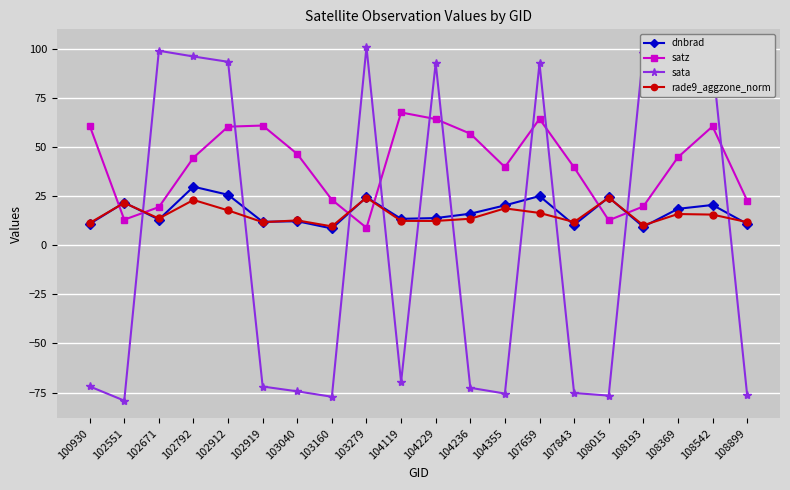

After their last crossing, which series has the higher values: rade9_aggzone_norm or satz?

satz